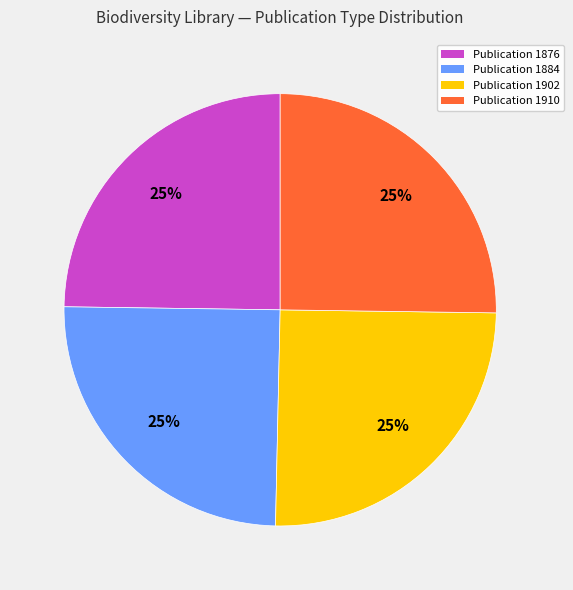

To the nearest percent, what is the average slice percentage?

25%